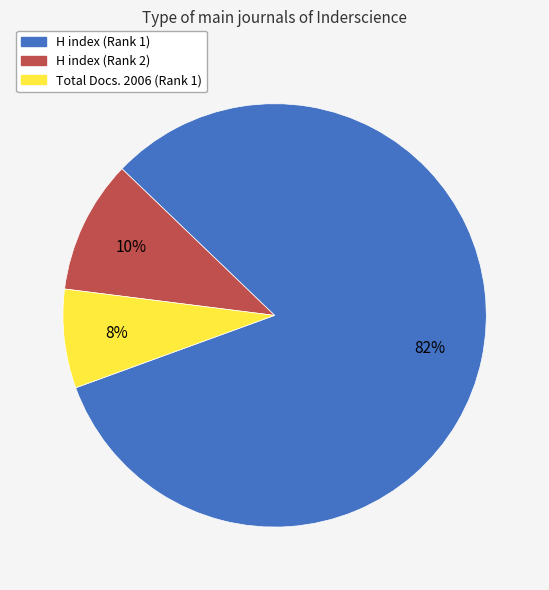

To the nearest percent, what is the average slice percentage?

33%